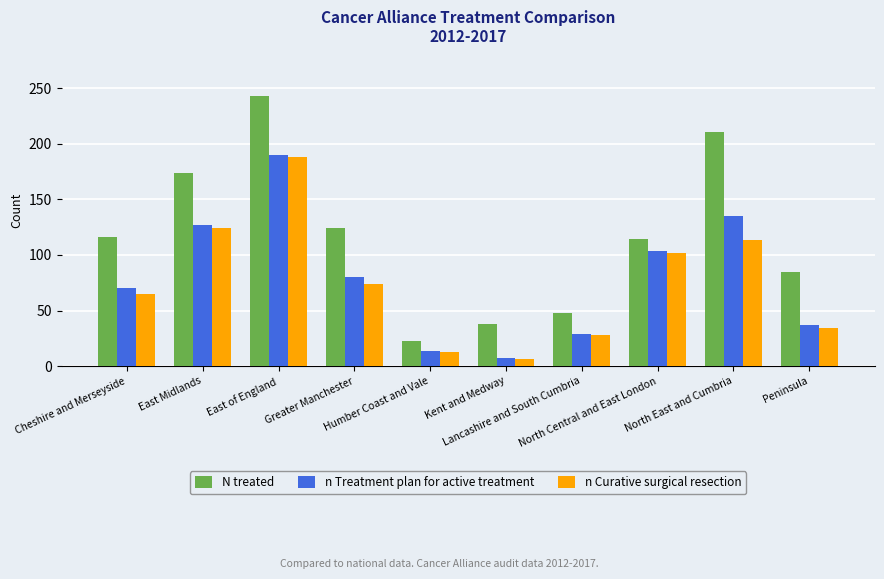

Rank the categories by n Curative surgical resection value from lowest to highest.

Kent and Medway, Humber Coast and Vale, Lancashire and South Cumbria, Peninsula, Cheshire and Merseyside, Greater Manchester, North Central and East London, North East and Cumbria, East Midlands, East of England